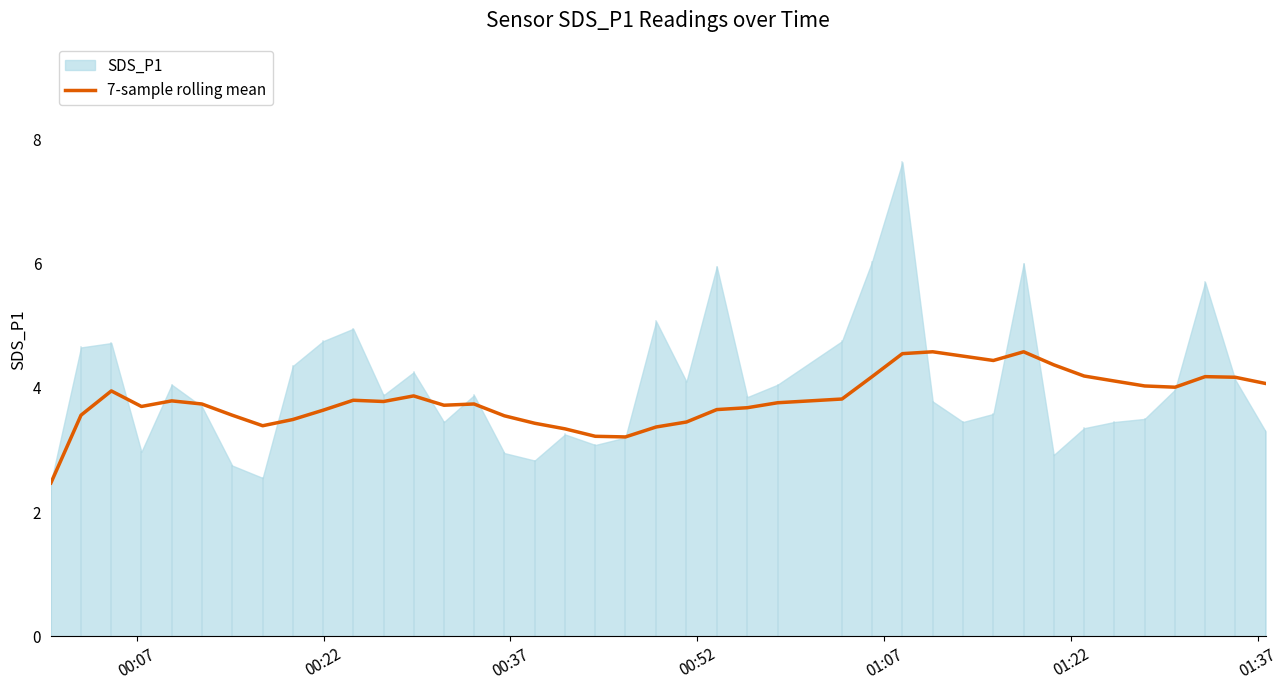

What is the lowest value of the 7-sample rolling mean series?

2.5